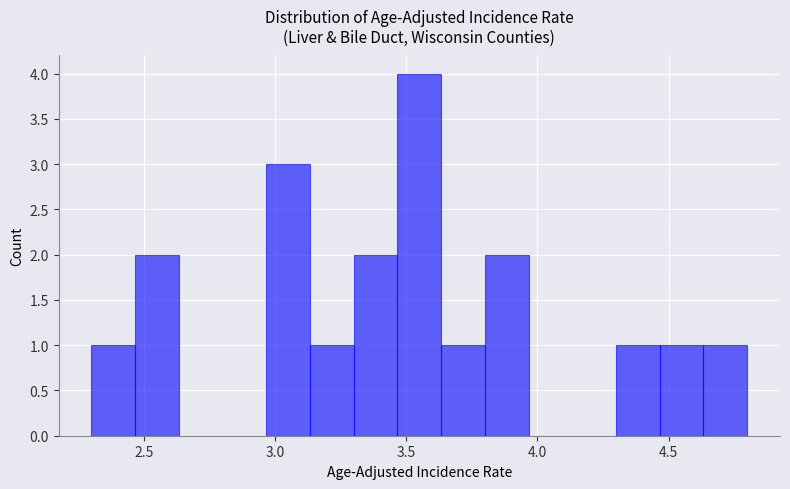

Around what value on the x-axis is the tallest bar? Give the approximate position of its centre, as read against the axis.

3.55